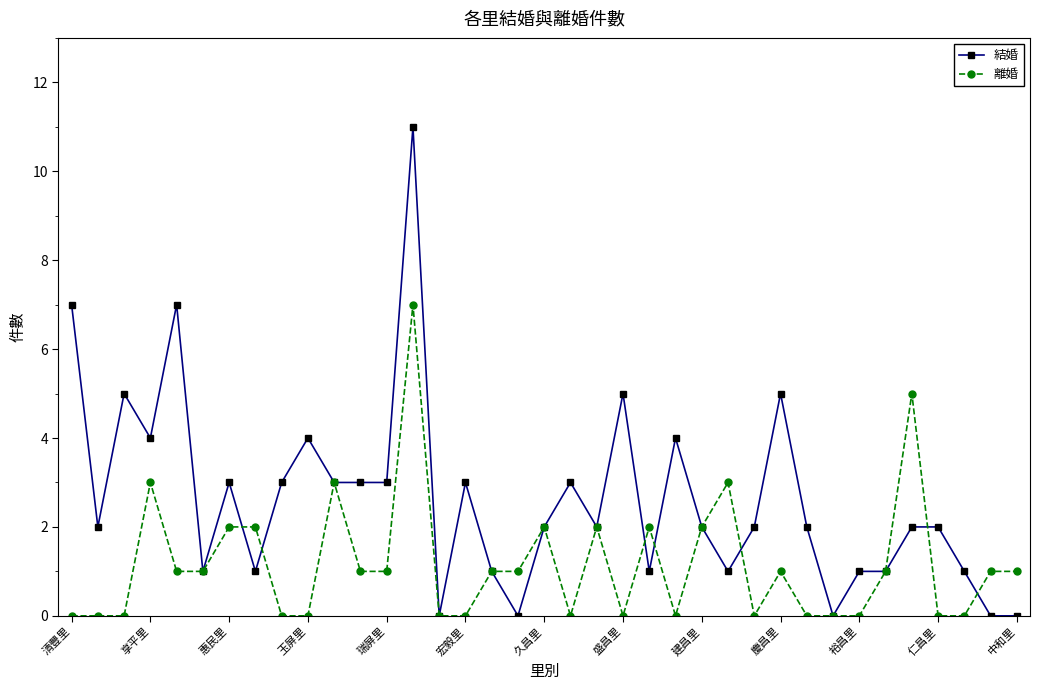

Rank the series by their average value, from highest to lowest.

結婚, 離婚